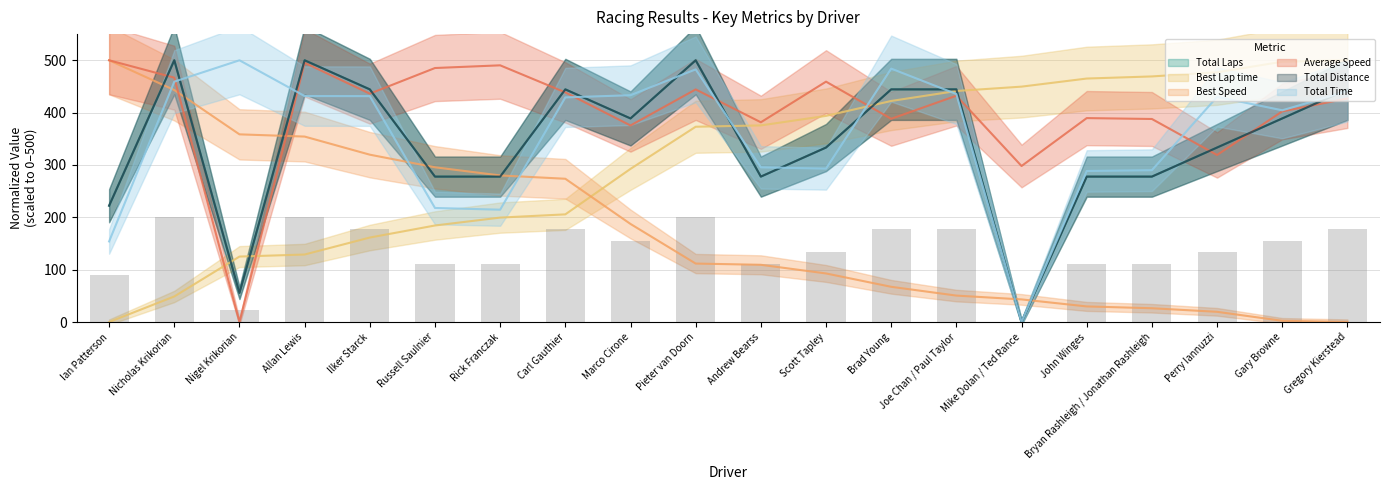

Count the number of data series in this chart.

6